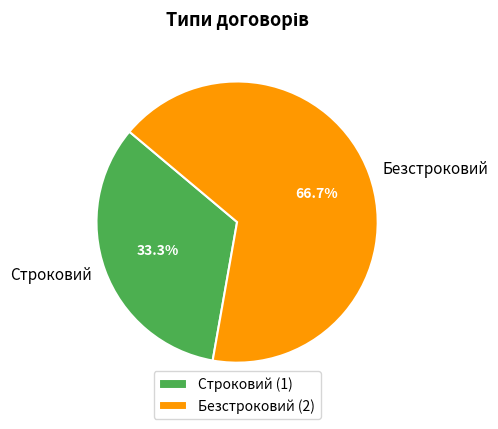

How many segments does this pie chart have?

2